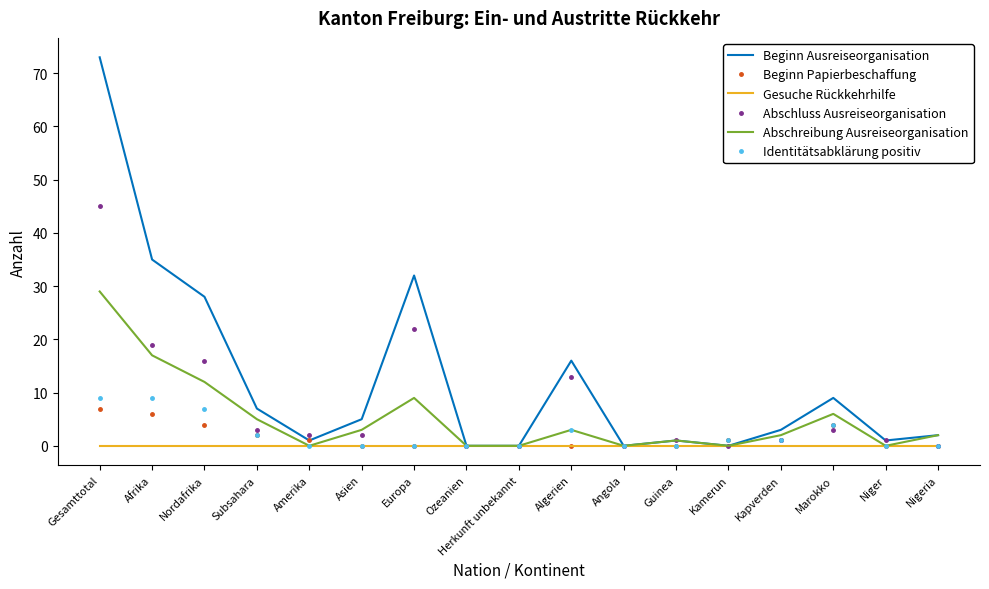

What position from the left is Guinea?

12